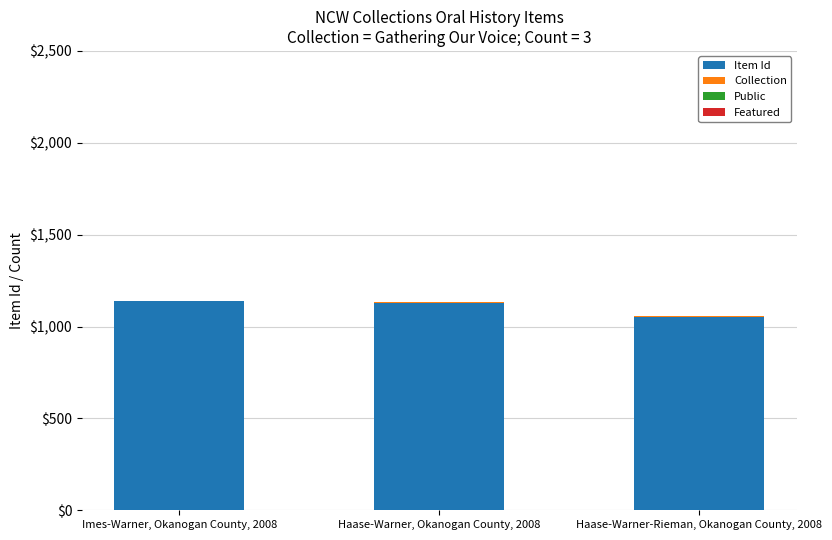

At which label is Item Id closest to 1096?

Haase-Warner, Okanogan County, 2008